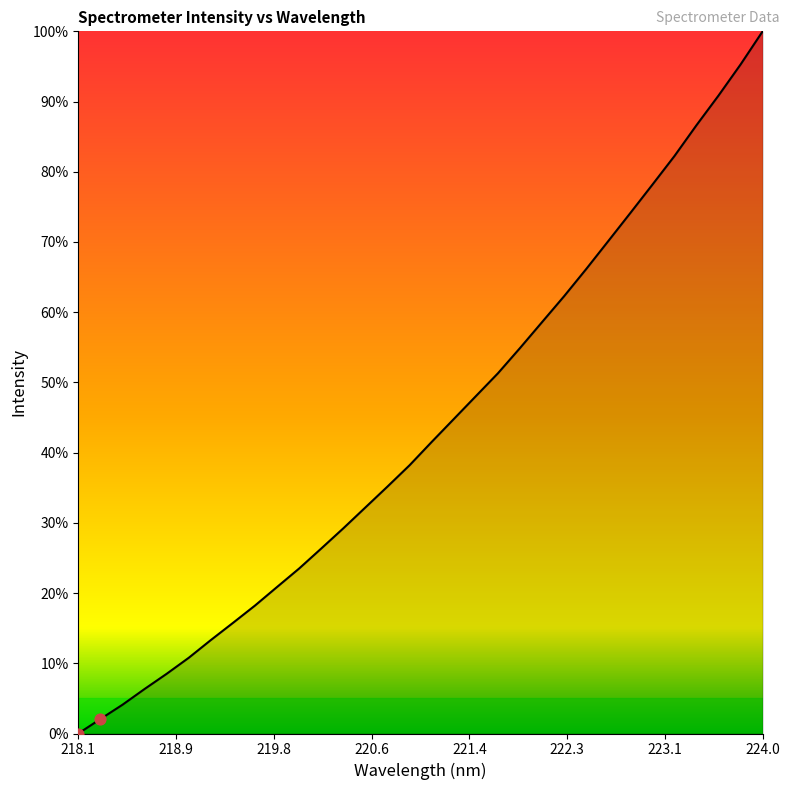

What is the maximum value shown in the chart?

100.0